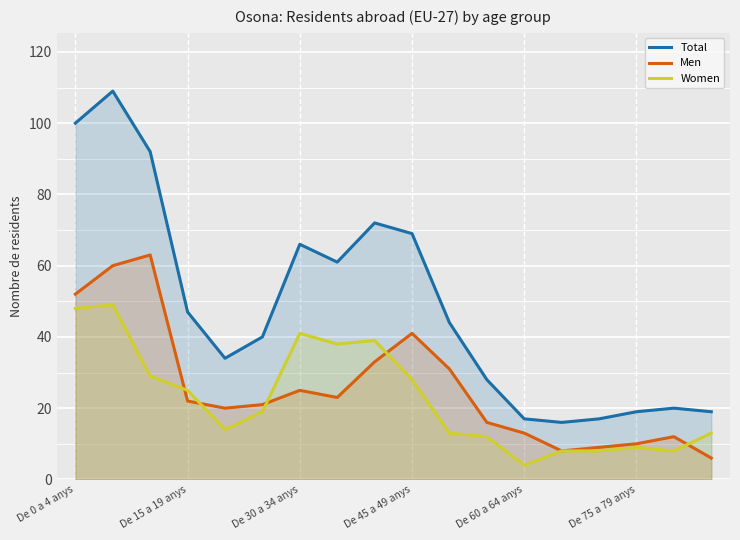

True or false: Men and Total cross at least once.

False